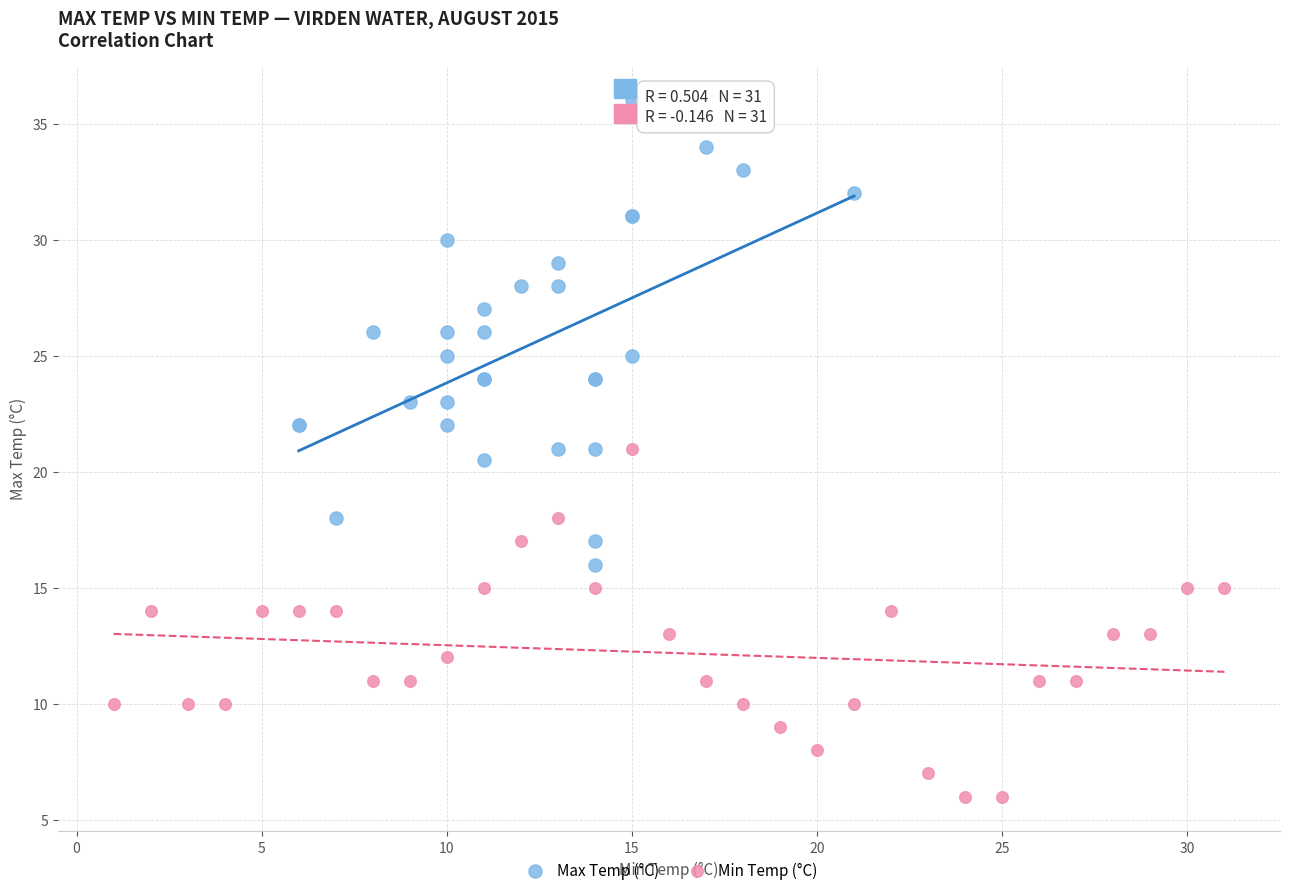

Which series has the largest Y range (max minus min)?

Max Temp (°C)